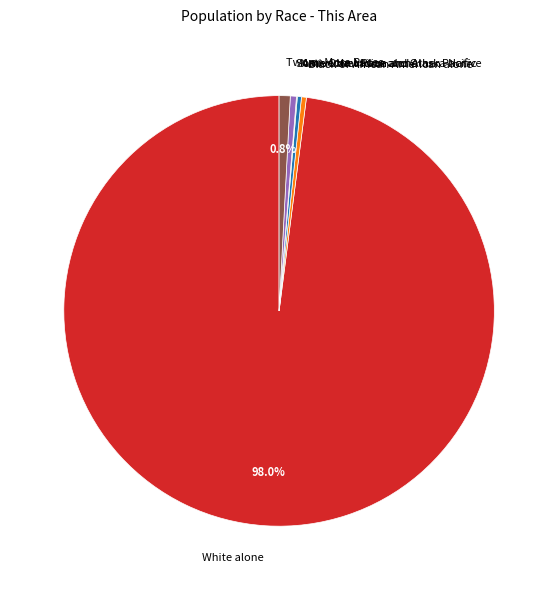

To the nearest percent, what percentage of the pie is White alone?

98%